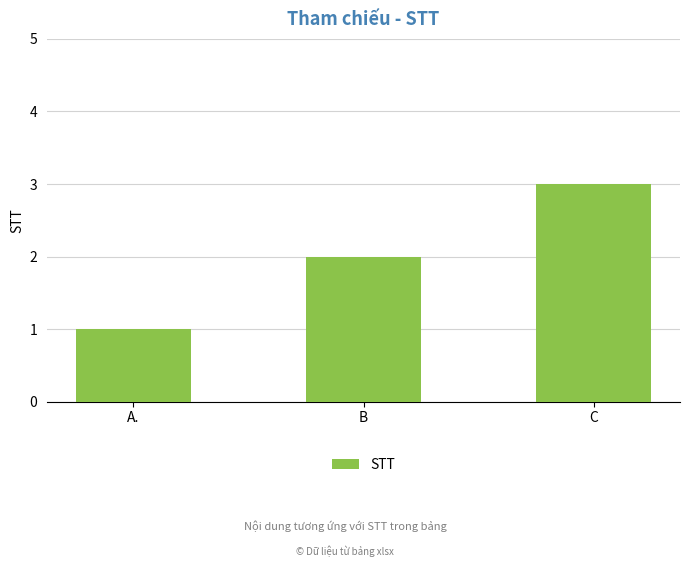

Reading right to left, list all the values displayed in this chart.

3	2	1